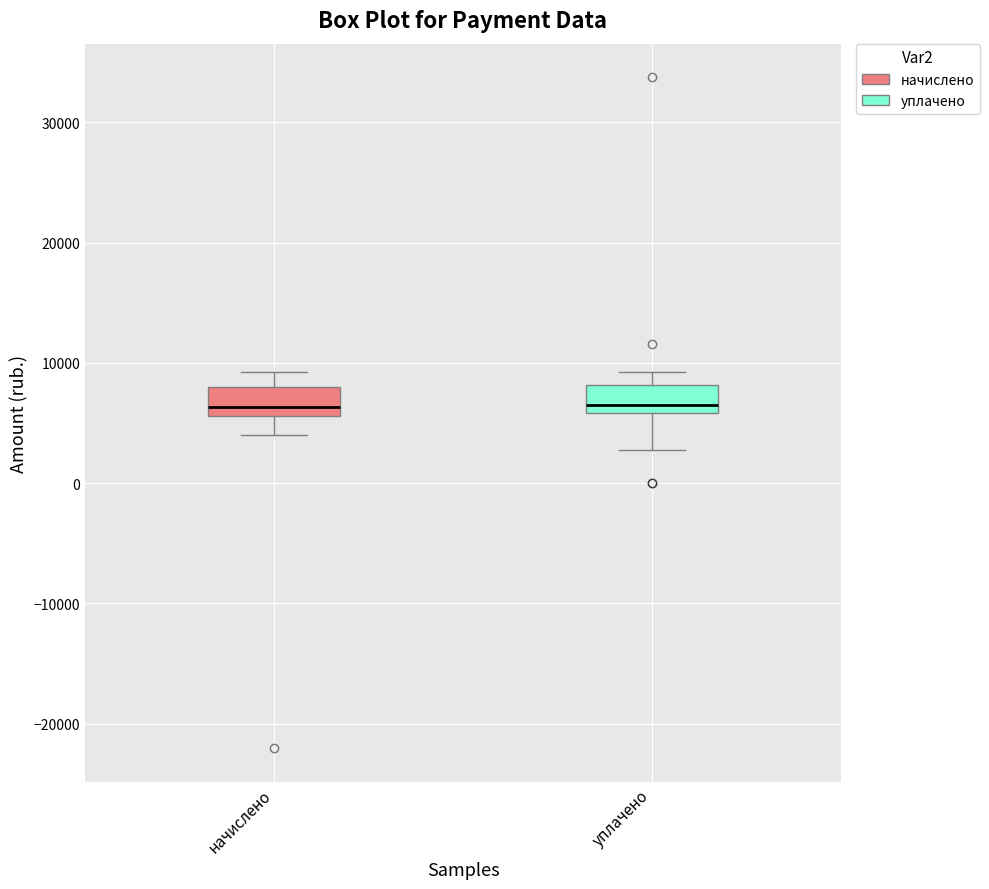

Reading left to right, transcribe this box plot: for each box, give where its median line is, the range the box spans, and where its two whiskers end, as read against the y-axis. The values are not printed on the chart, so give them approximately, as read against the axis.

начислено: median 6000 (just above the box's lower edge), box 6000 to 8000, whiskers 4000 to 9000
уплачено: median 6000 (just above the box's lower edge), box 6000 to 8000, whiskers 3000 to 9000